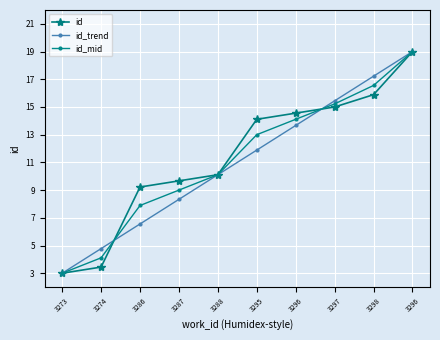

Rank the series at 3295 from highest to lowest value.

id, id_mid, id_trend